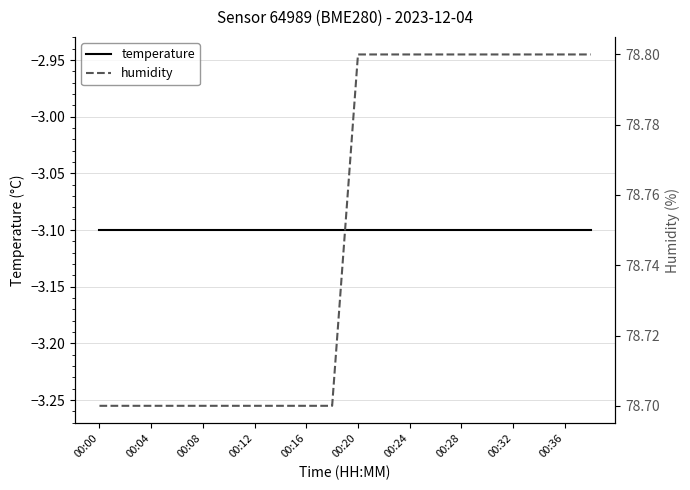

Does the chart display data point markers on the line(s)?

No